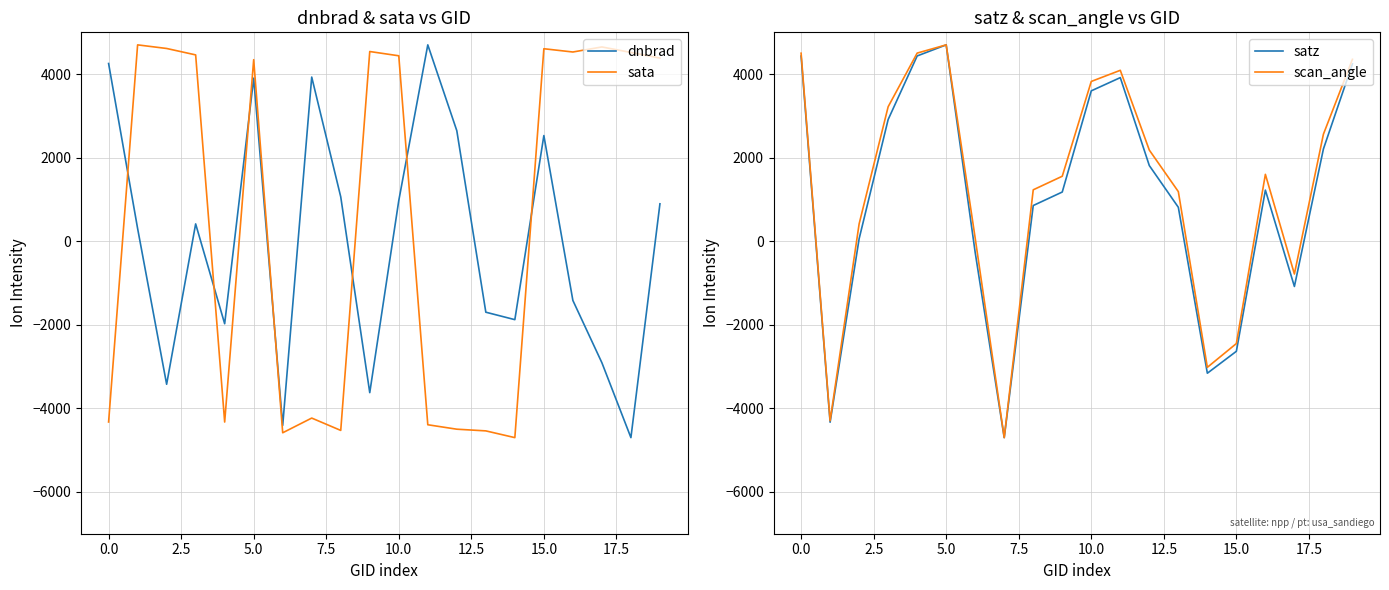

After their last crossing, which series has the higher values: sata or dnbrad?

sata